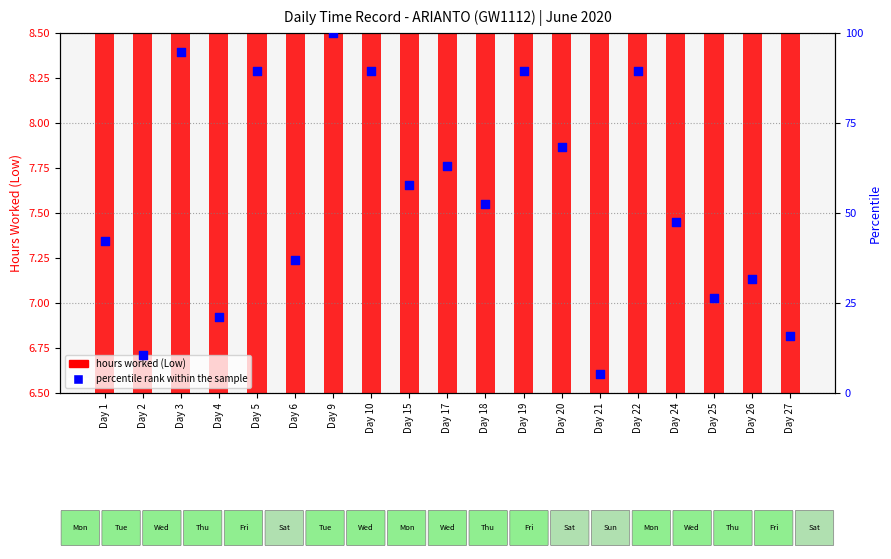

Which series has the largest total across all categories?

percentile rank within the sample